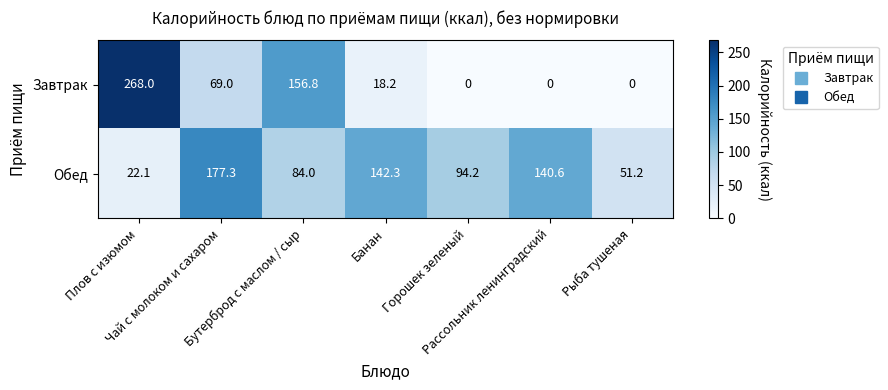

Which series has the largest total across all categories?

Обед